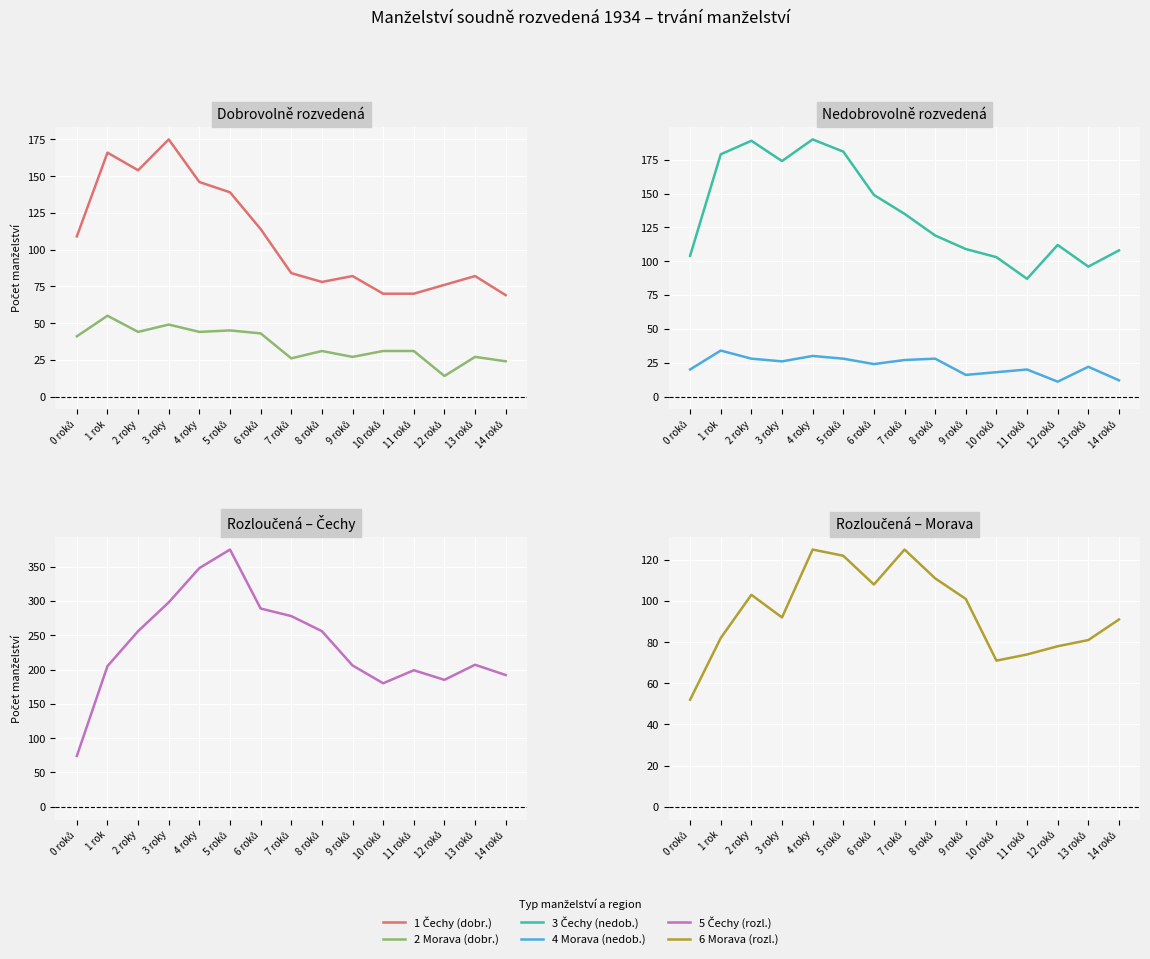

How many distinct data groups are displayed?

6